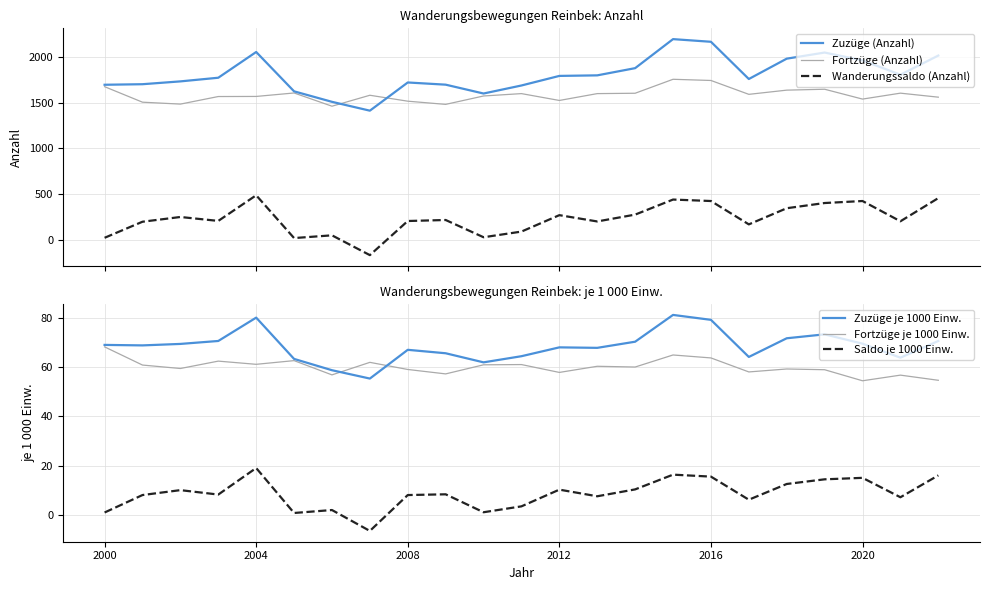

True or false: Fortzüge je 1000 Einw. has more than 0 interior local peaks.

True